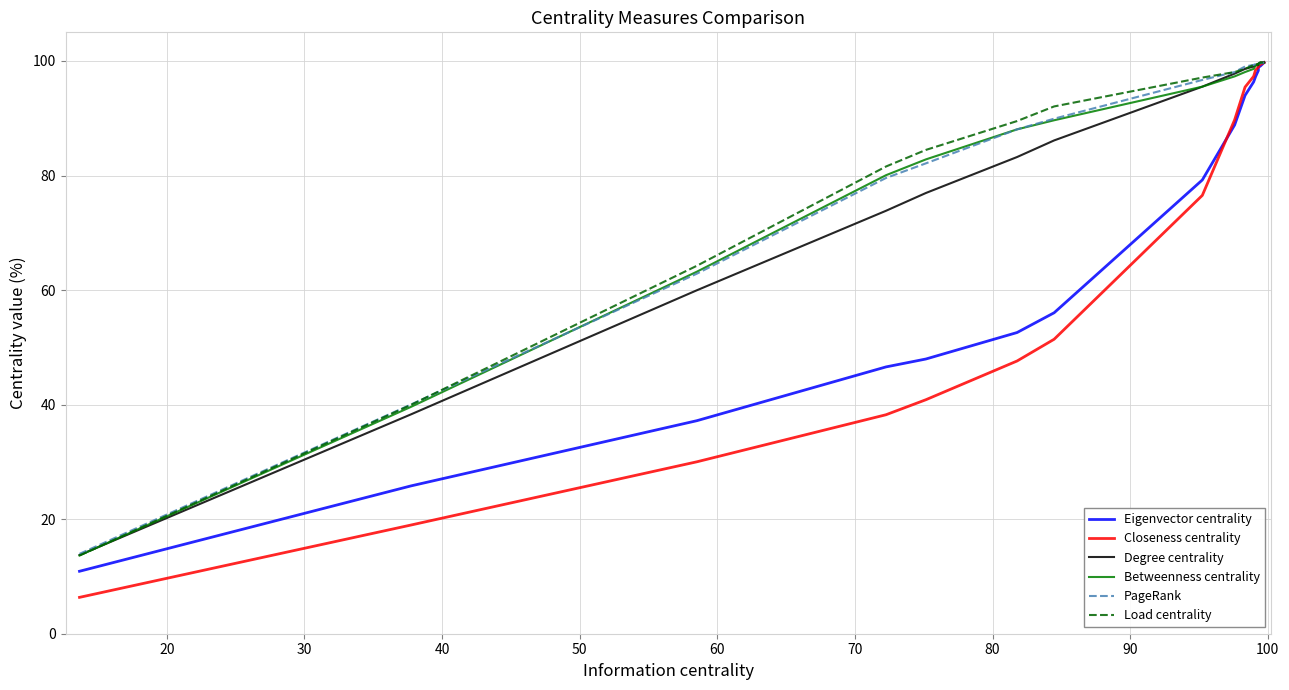

After their last crossing, which series has the higher values: PageRank or Load centrality?

Load centrality